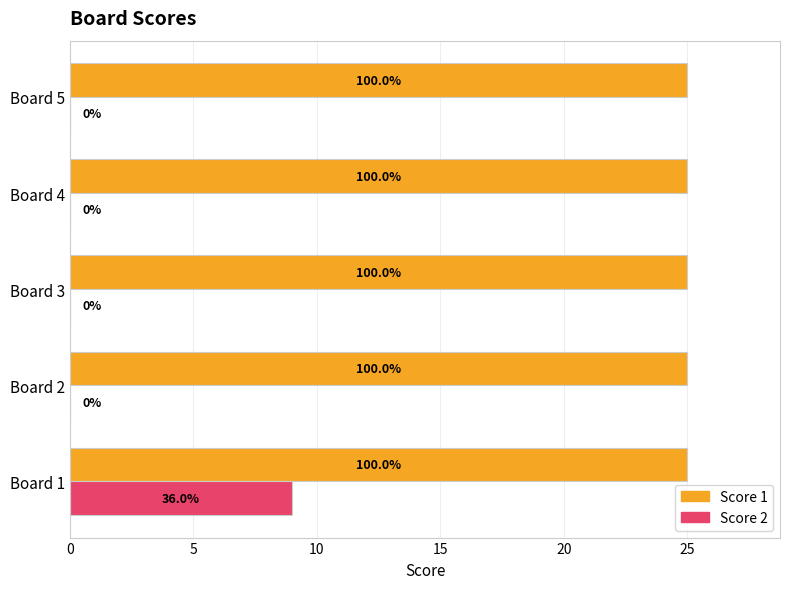

What are all the series names shown in the legend?

Score 1, Score 2